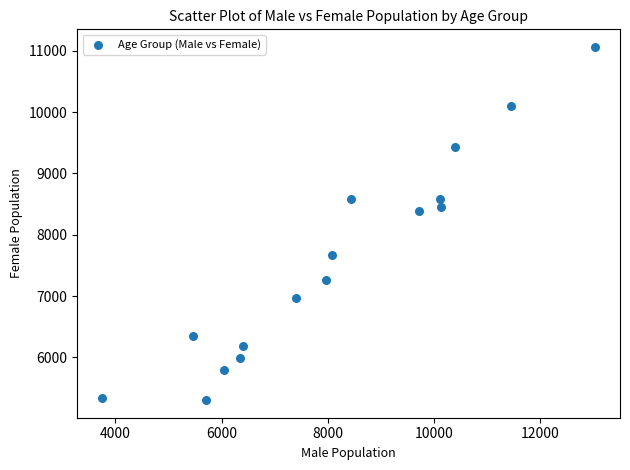

What is the range of Y values (max minus min)?

5758